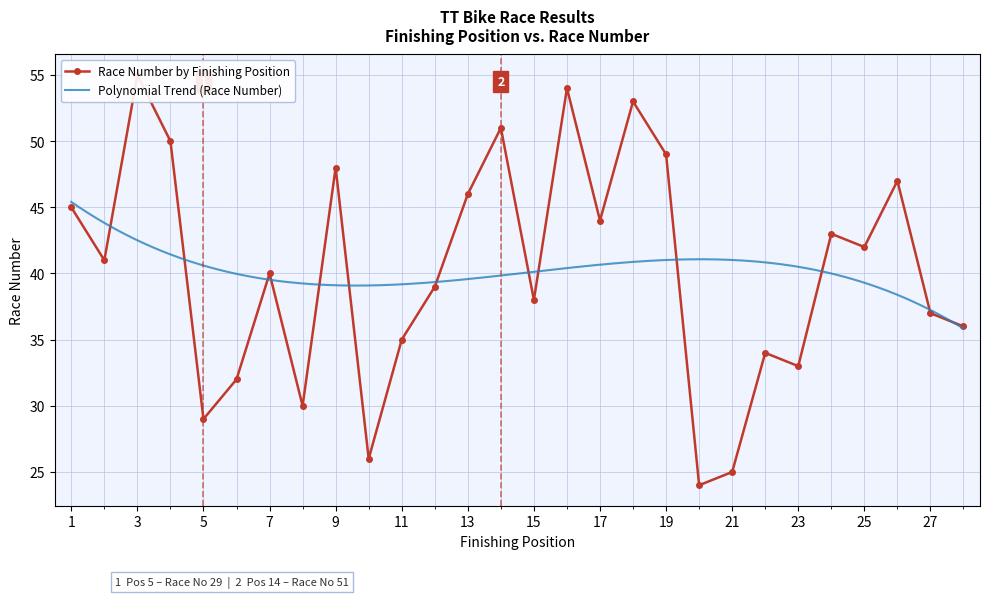

What is the value of the 22nd point from the left?

34